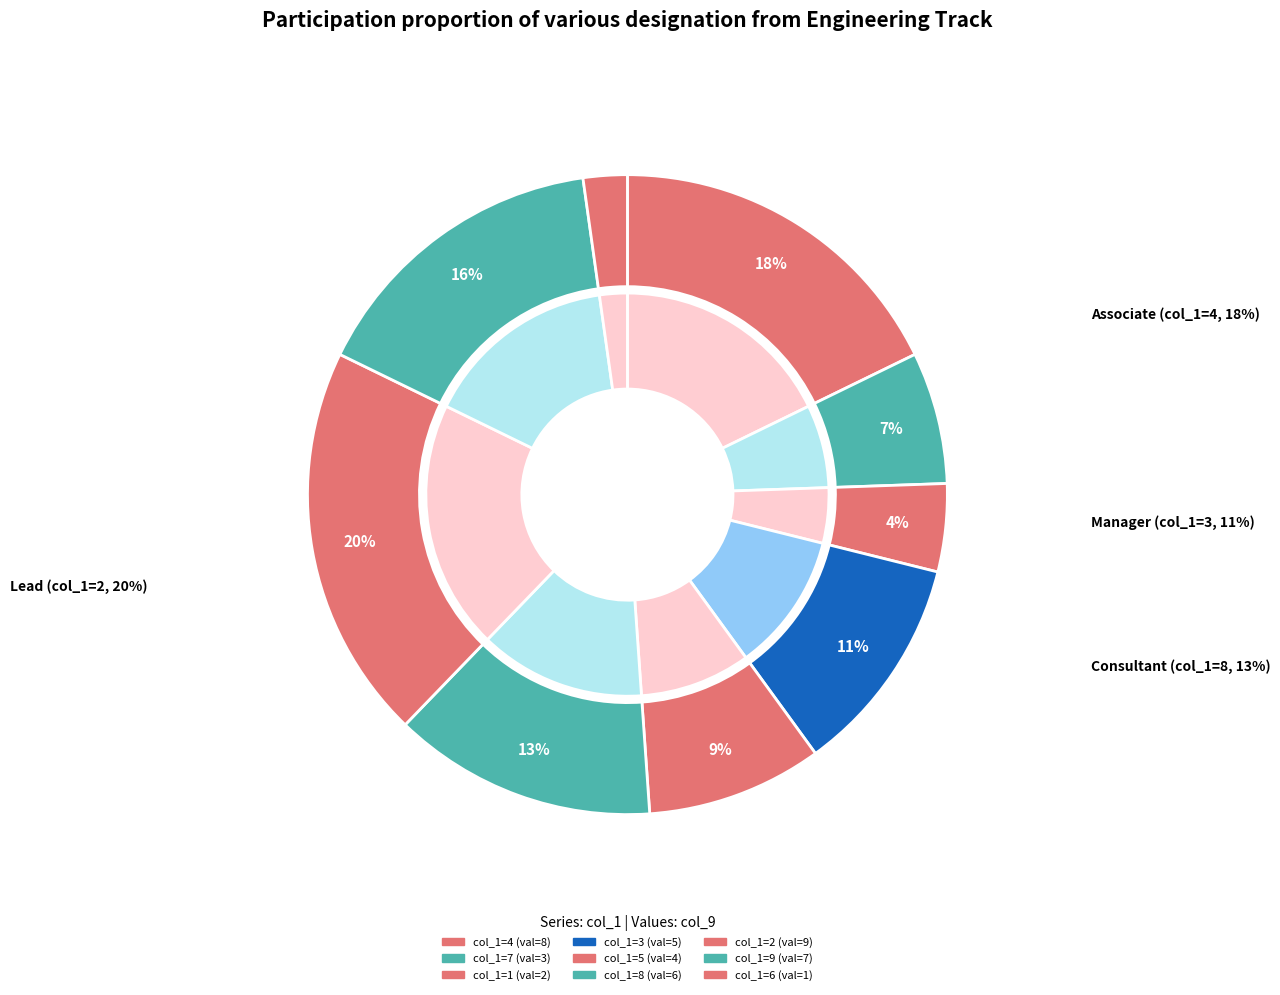

What is the largest slice in the pie chart?

2